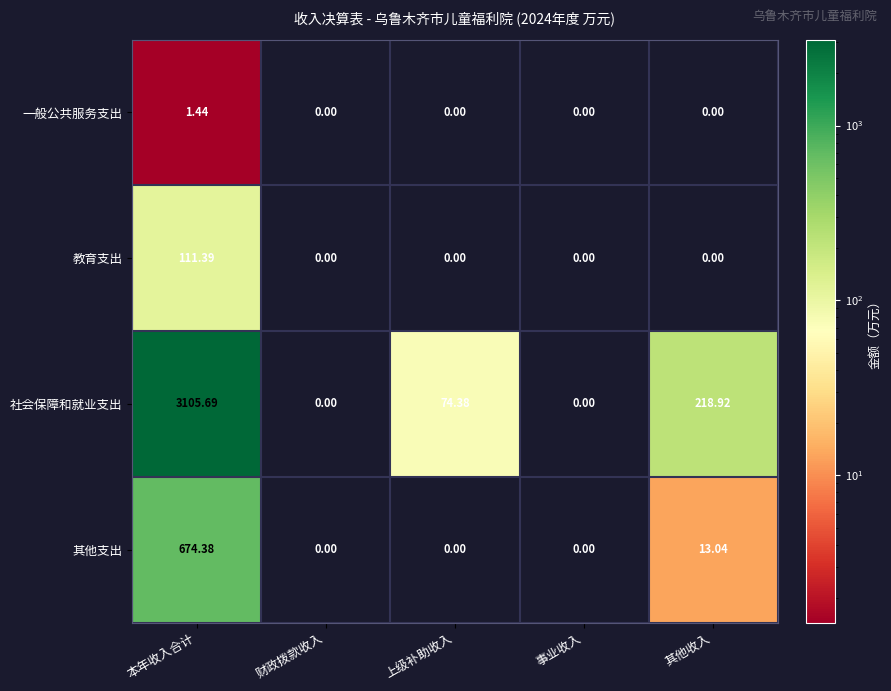

Rank the series at 本年收入合计 from highest to lowest value.

社会保障和就业支出, 其他支出, 教育支出, 一般公共服务支出